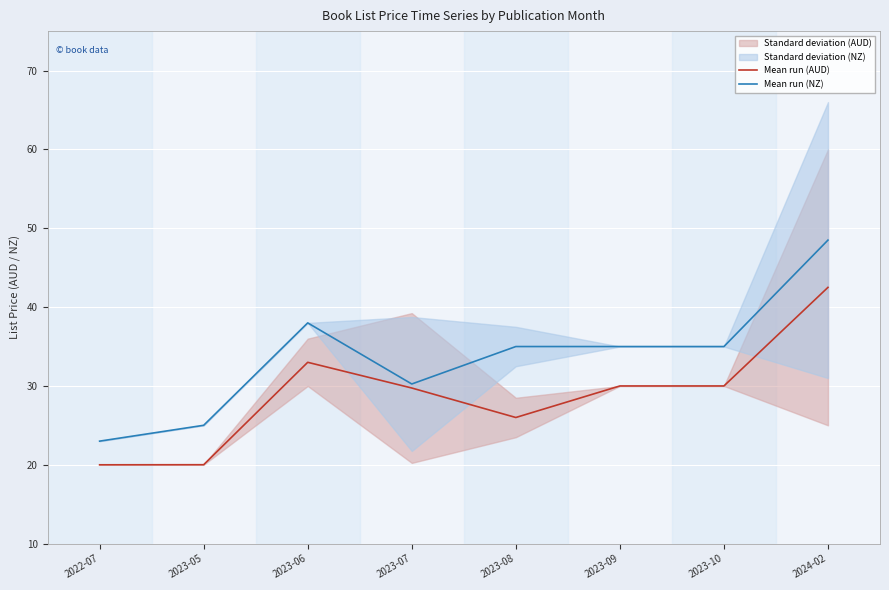

Does the chart display data point markers on the line(s)?

No